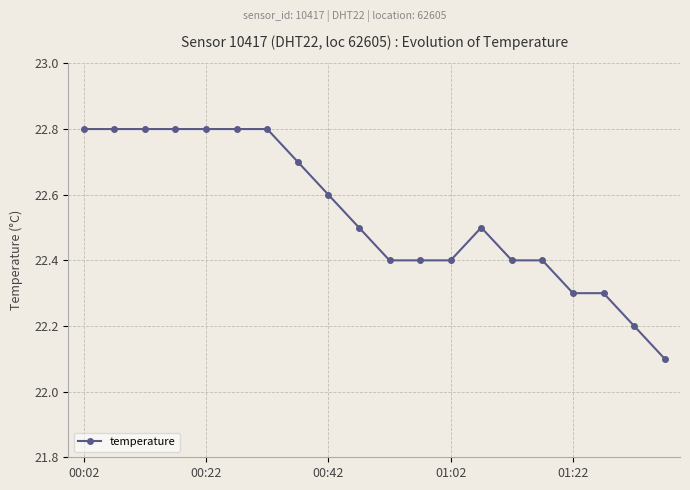

Count the number of categories in the chart.

20